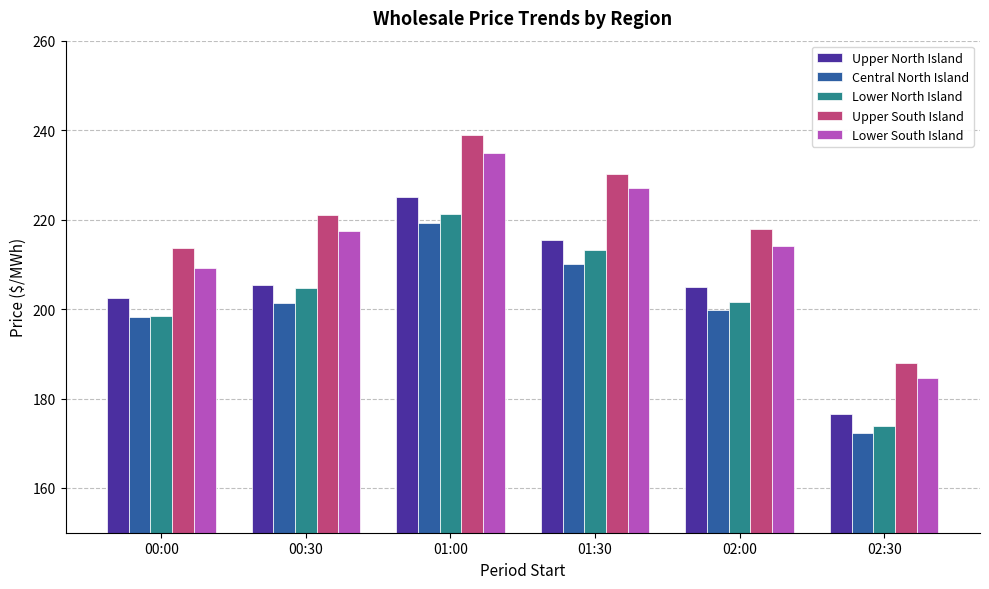

What is the difference between the Lower North Island values at 02:00 and 00:00?

3.3